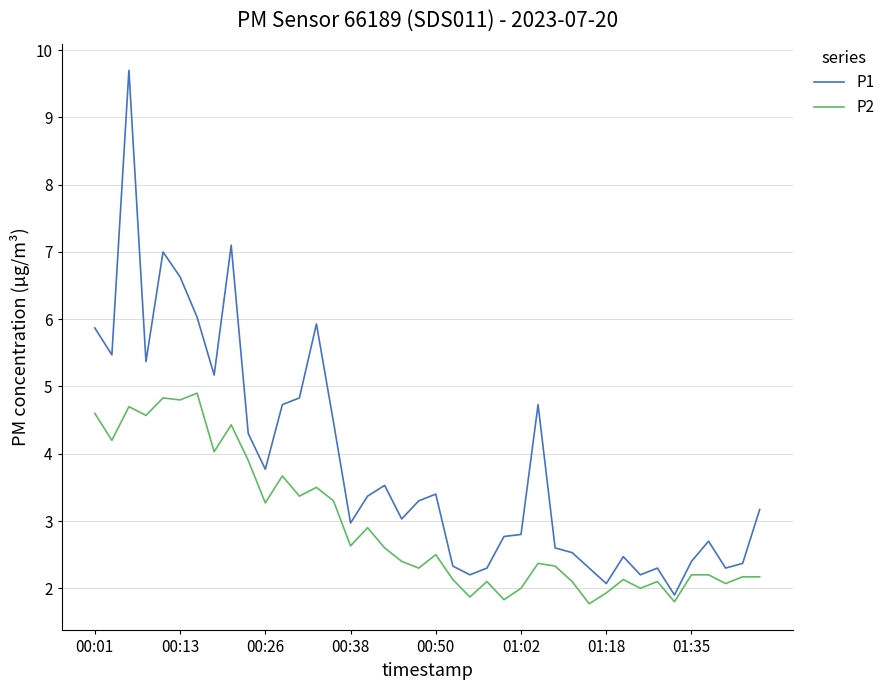

What is the smallest value displayed?

1.8